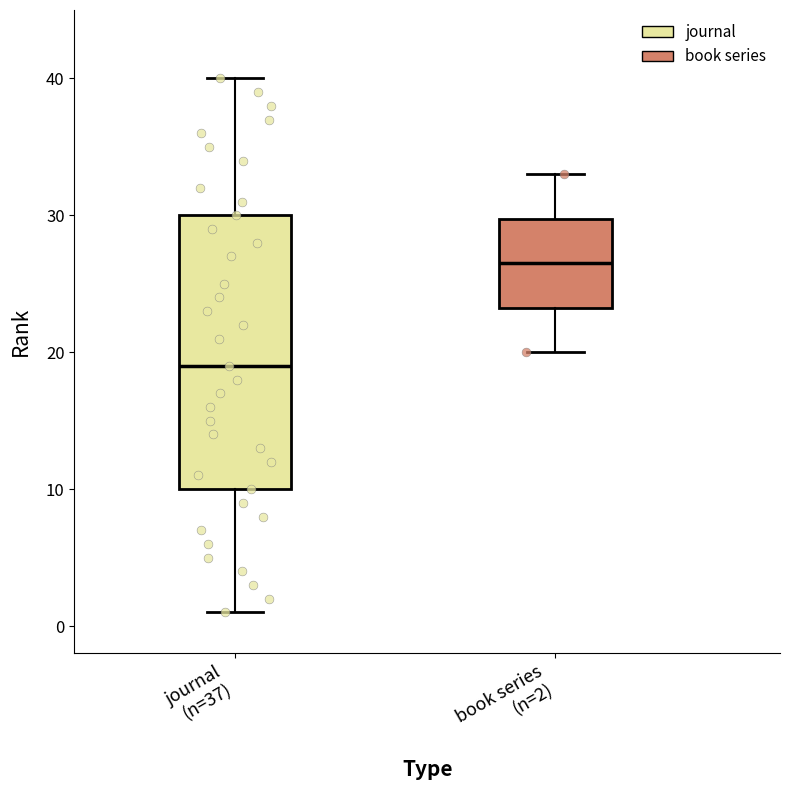

Where is the upper edge of the box for book series (n=2) on the y-axis? The values are not printed on the chart, so give them approximately, as read against the axis.

30